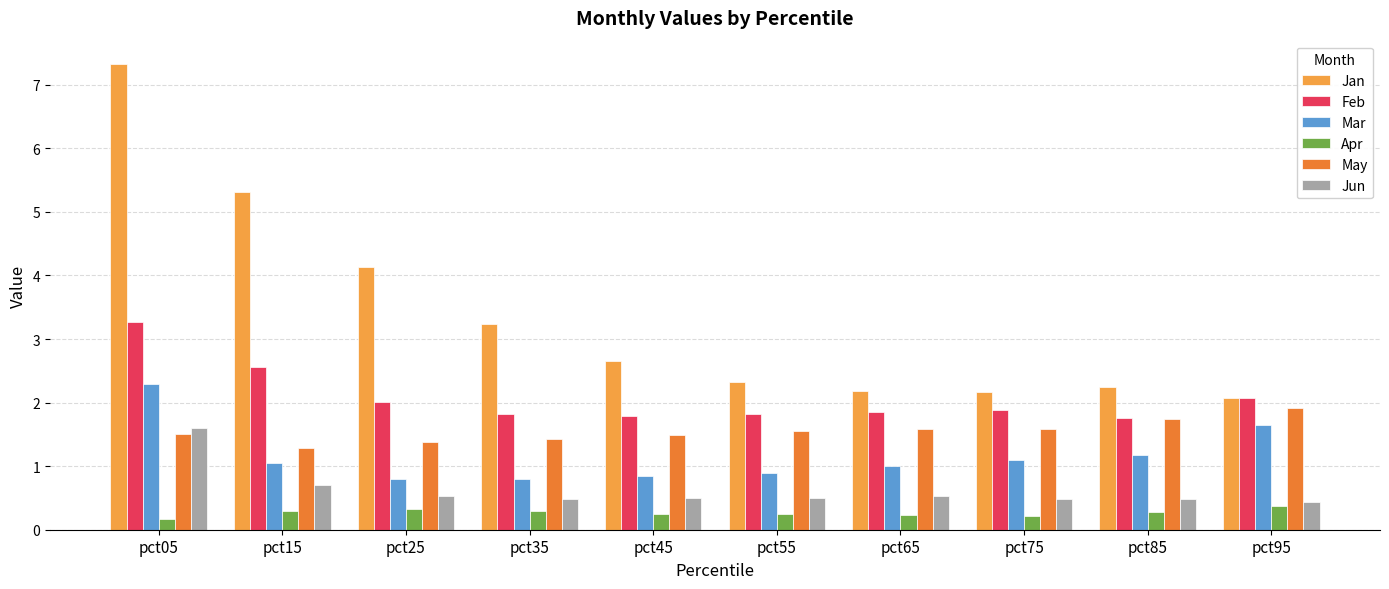

The value of Apr at pct95 is 0.6. True or false?

False